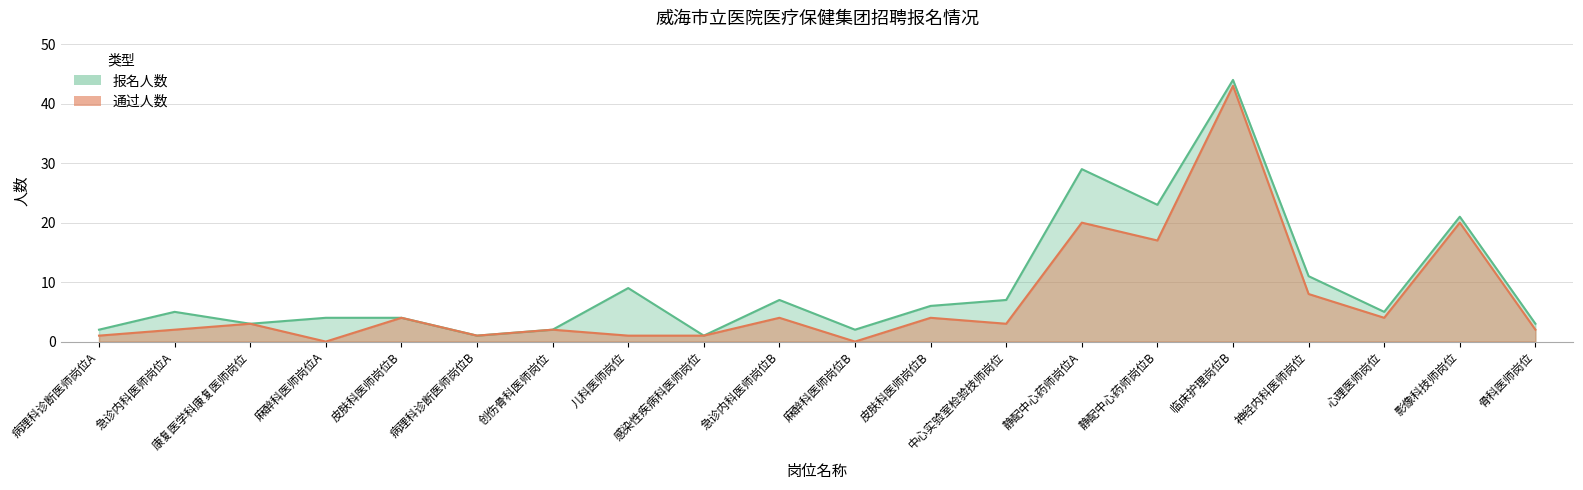

What is the greatest value displayed?

44